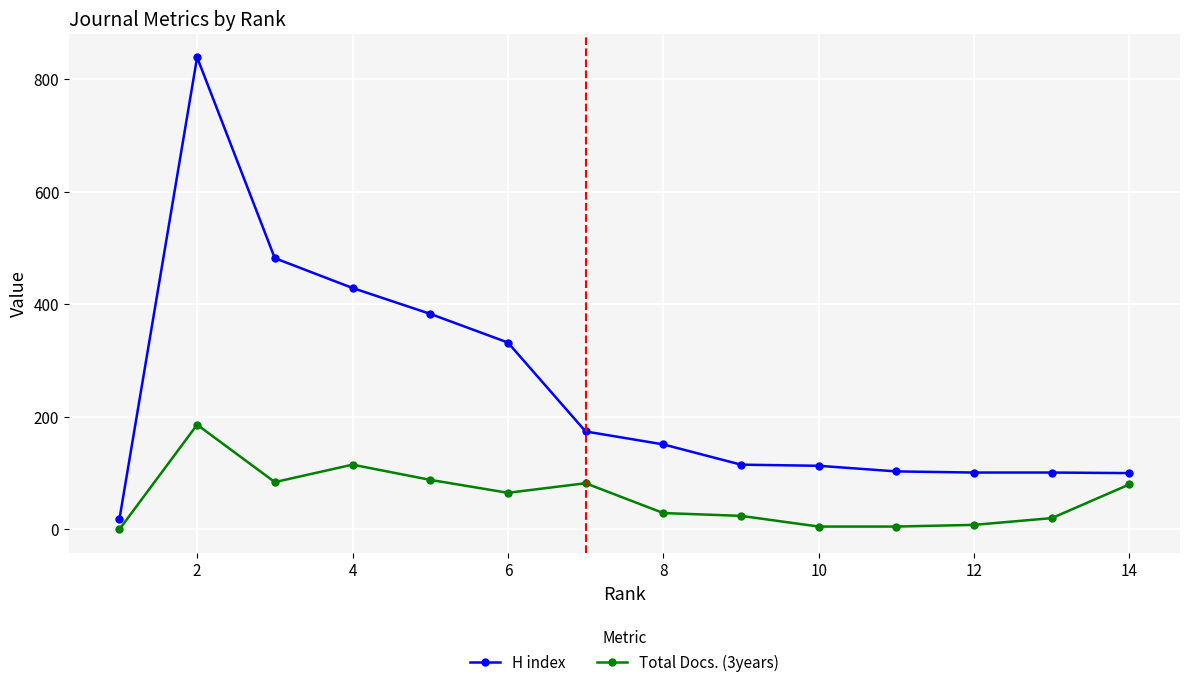

Rank the series by their average value, from highest to lowest.

H index, Total Docs. (3years)